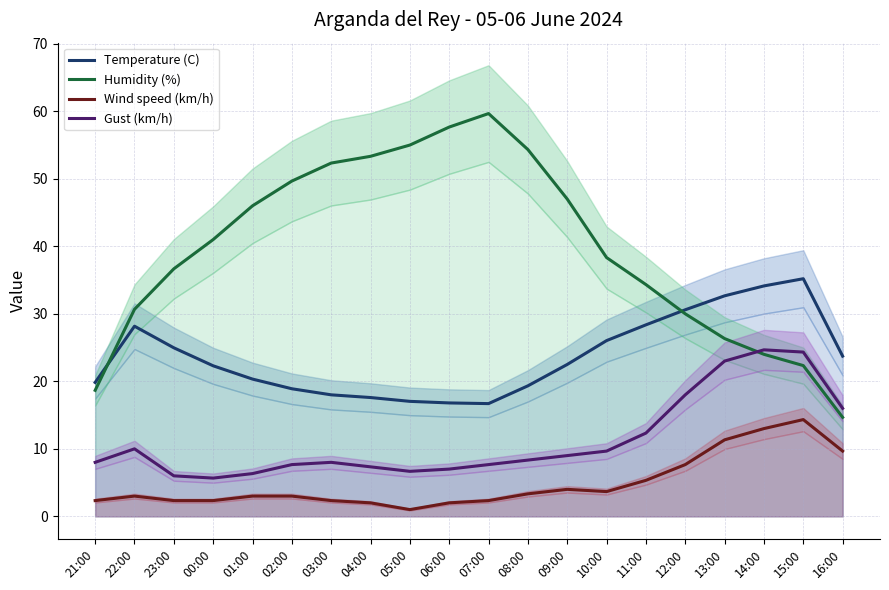

What is the total value across all series at 08:00?

85.3